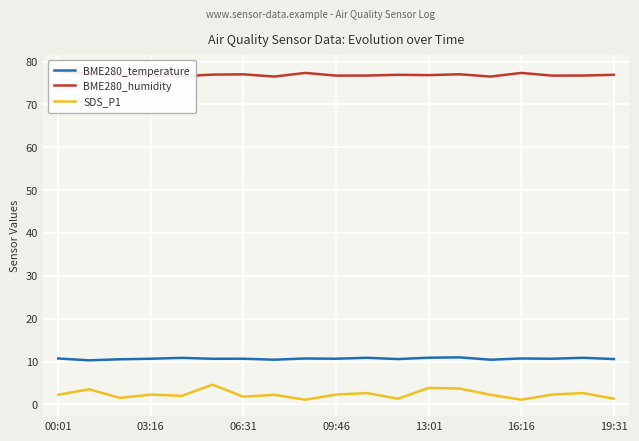

The value of BME280_temperature at 09:46 is 15.6. True or false?

False